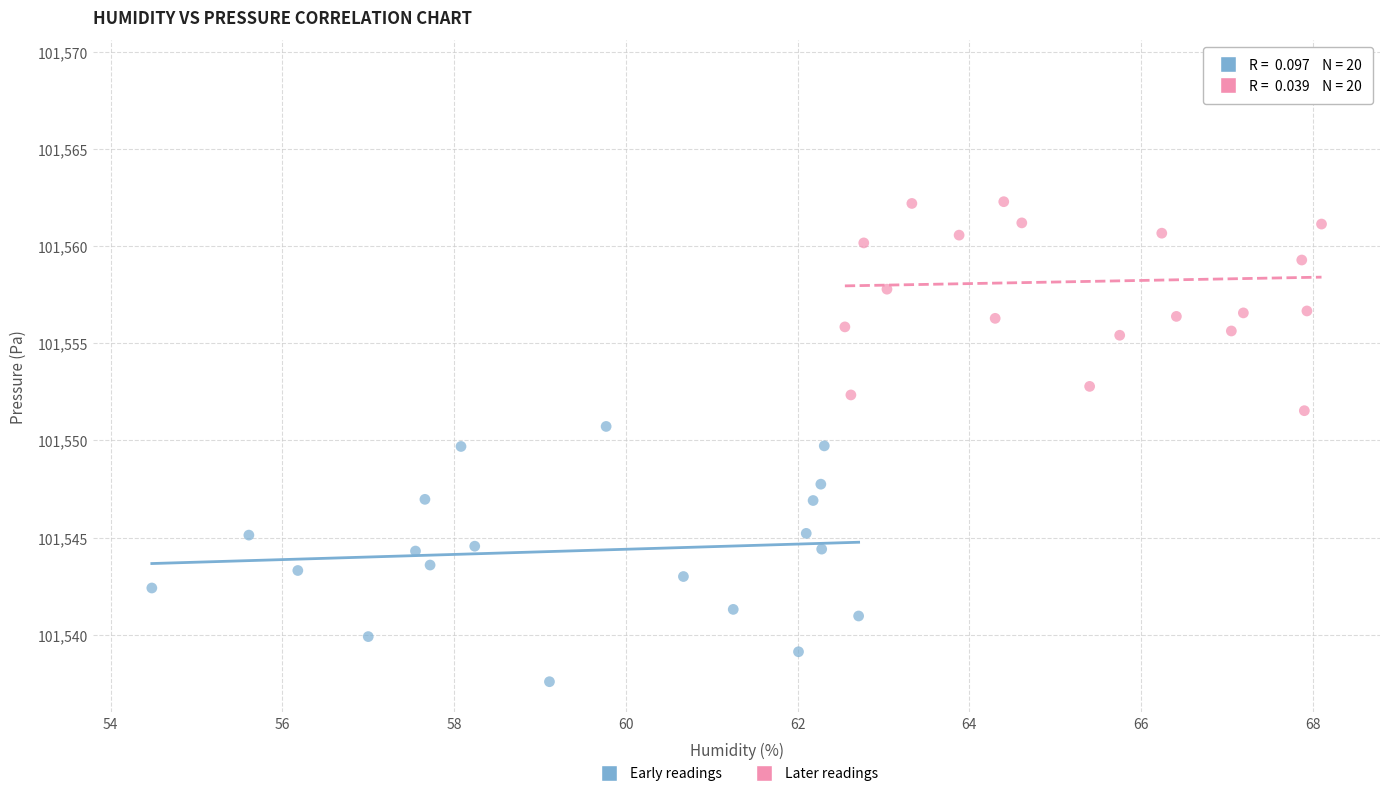

What are all the series names shown in the legend?

Early readings, Later readings